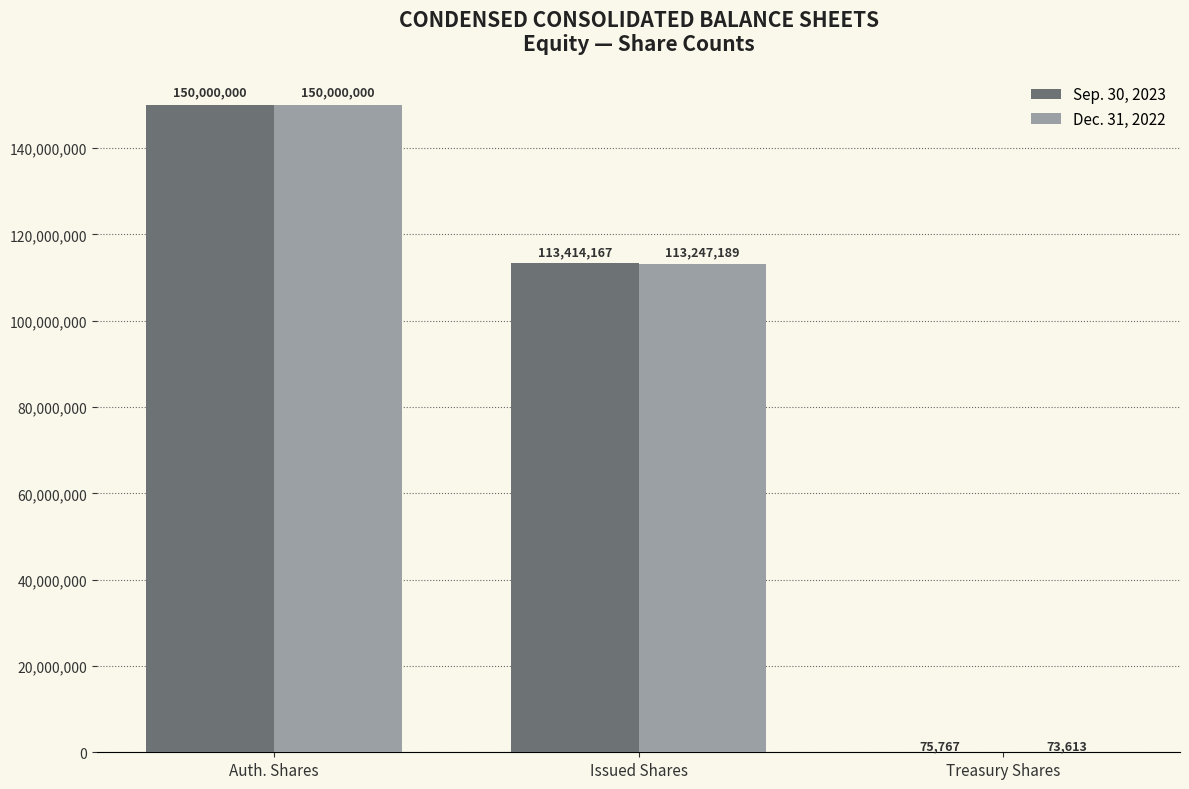

How many Dec. 31, 2022 values are between 73613 and 150000000?

3